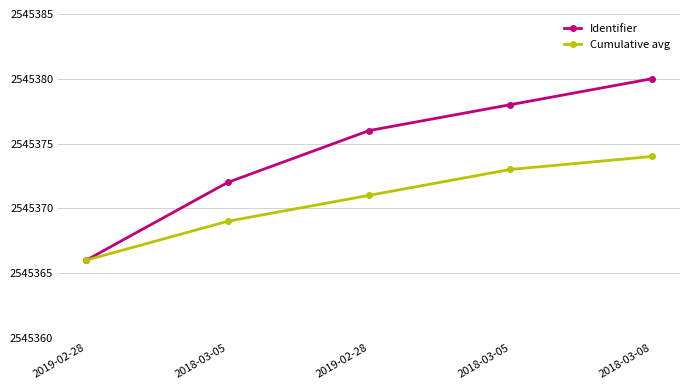

Reading left to right, transcribe all the data shown in this chart.

Identifier: 2545366	2545372	2545376	2545378	2545380
Cumulative avg: 2545366	2545369	2545371	2545373	2545374